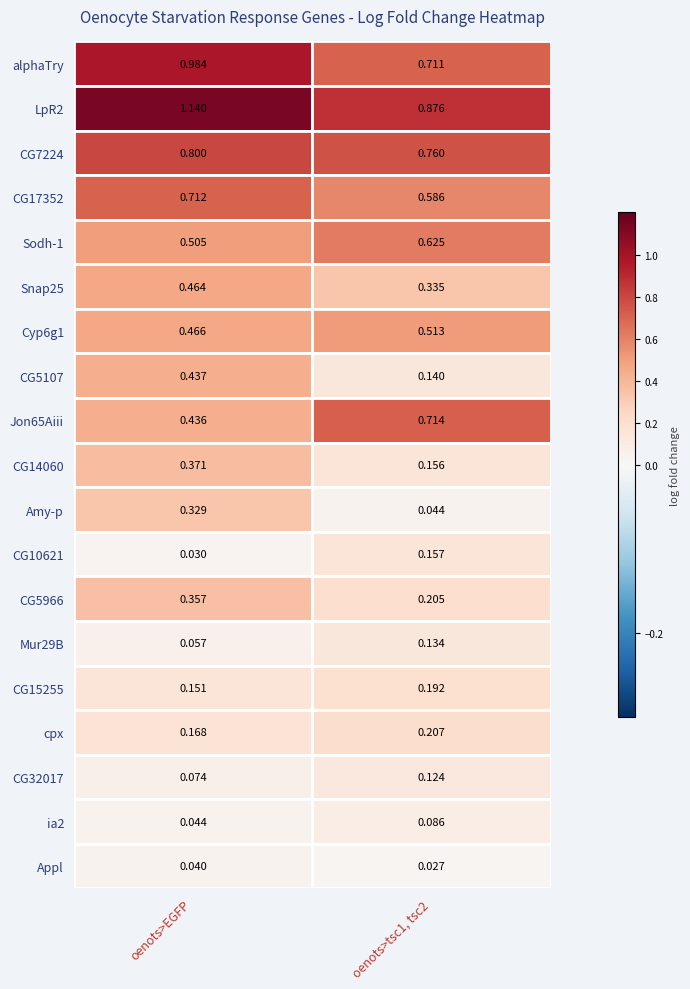

What is the highest value of the Cyp6g1 series?

0.5